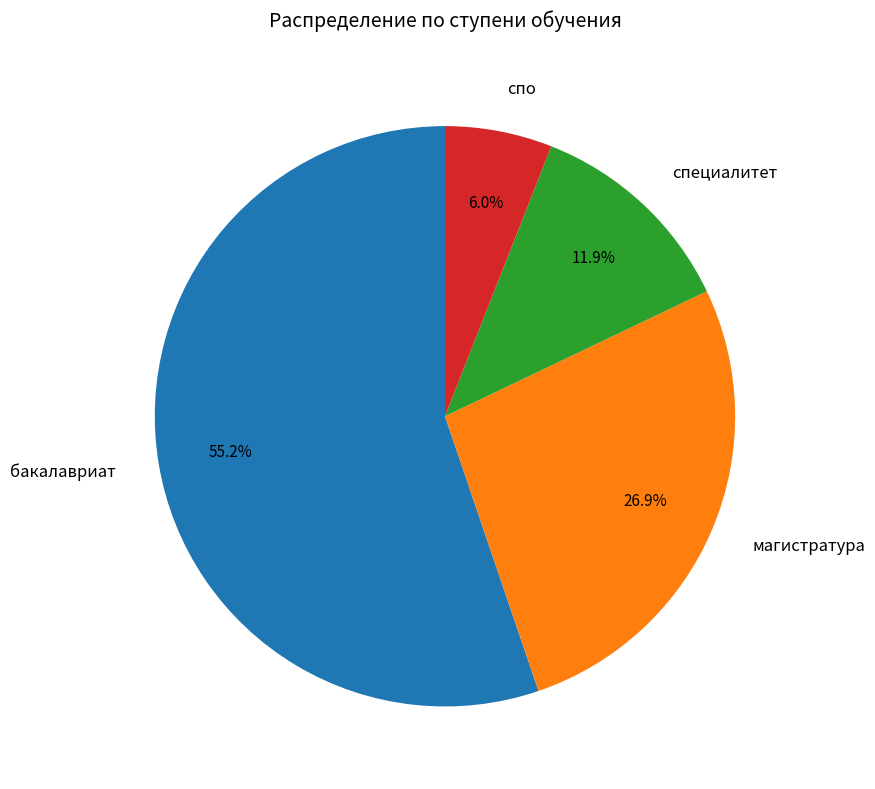

Combined, what portion of the pie is бакалавриат and спо?

61.2%